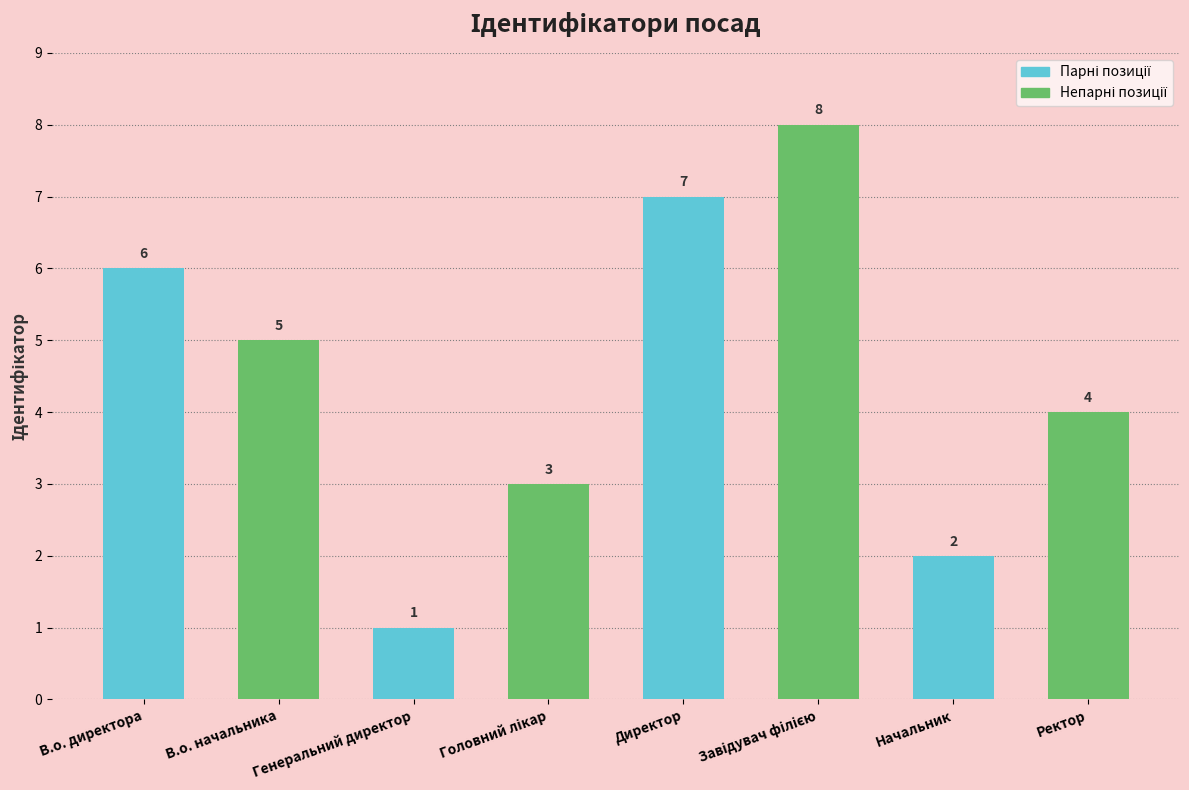

At which label is the value closest to 4?

Ректор